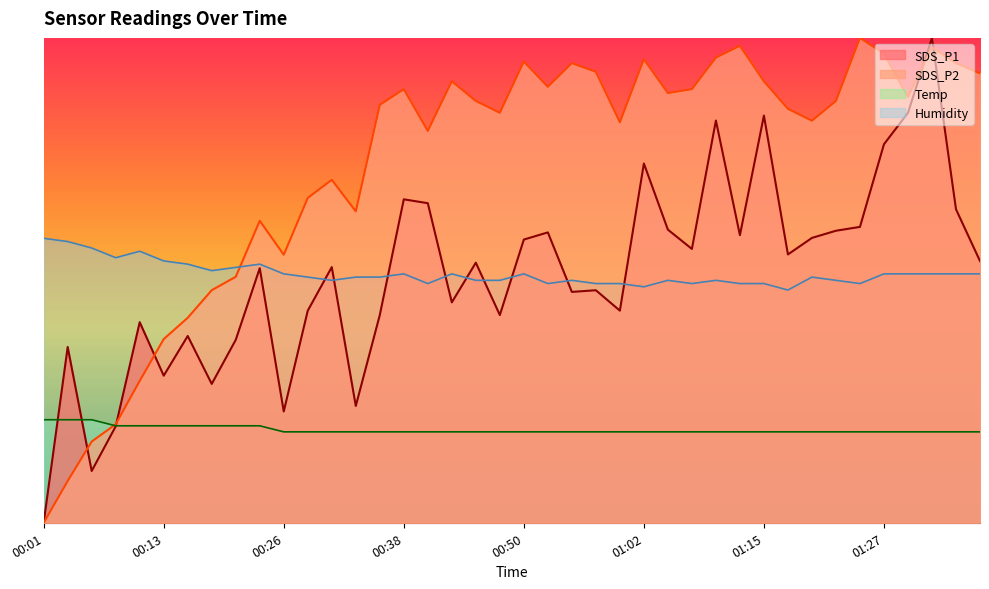

Is it true that Humidity equals 50.0 at 00:55?

True